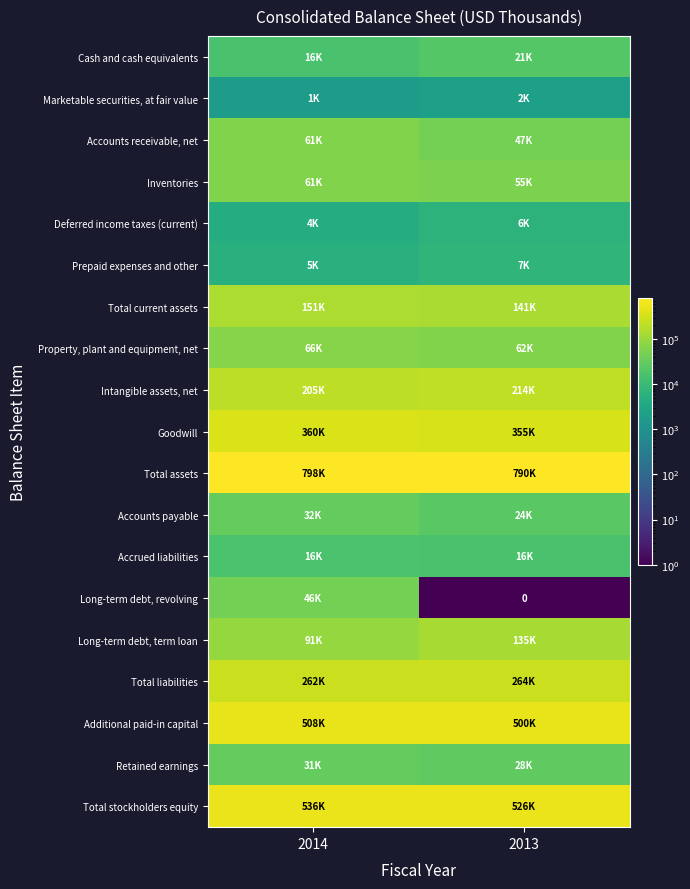

Count the Total stockholders equity values in the range 526102 to 536835.

2